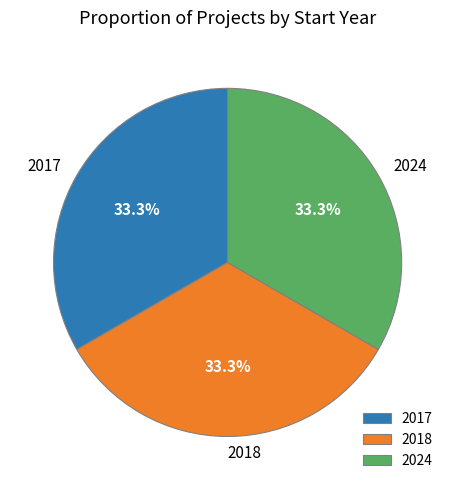

What percentage is NOT represented by 2017?

66.6%